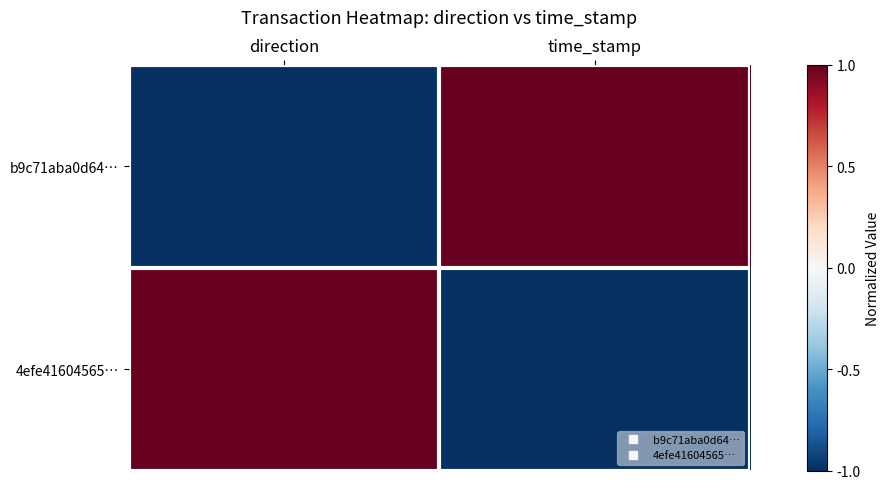

Reading right to left, extract all data points from this chart.

b9c71aba0d64…: time_stamp=1	direction=-1
4efe41604565…: time_stamp=-1	direction=1